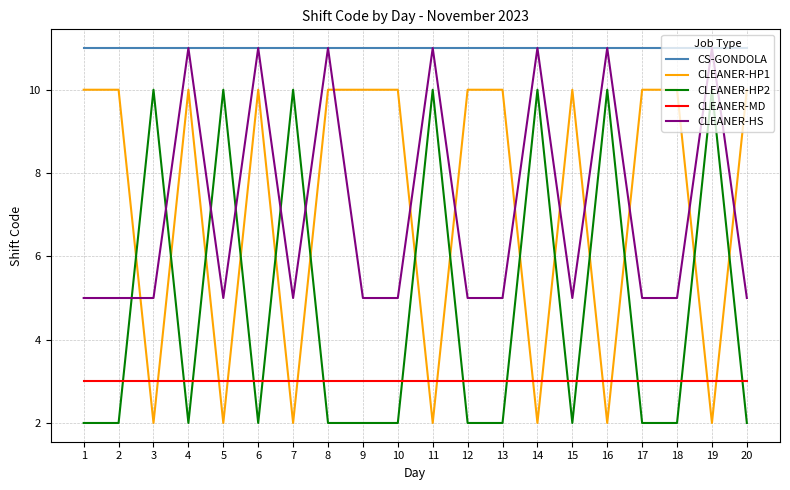

What is the lowest value of the CLEANER-HS series?

5